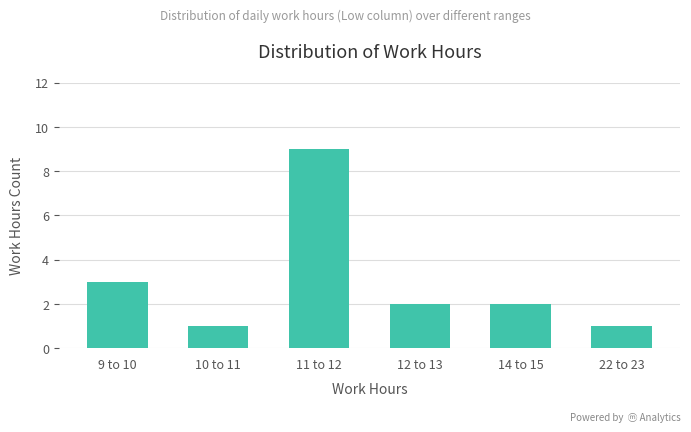

Reading left to right, transcribe all the data shown in this chart.

9 to 10=3	10 to 11=1	11 to 12=9	12 to 13=2	14 to 15=2	22 to 23=1